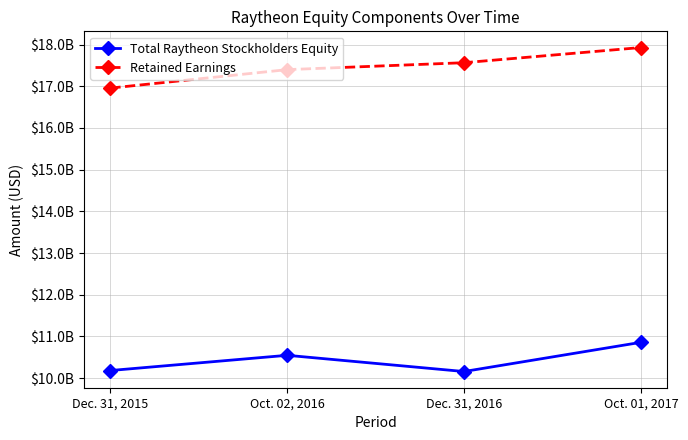

Reading left to right, list all the values displayed in this chart.

Total Raytheon Stockholders Equity: Dec. 31, 2015=10181000000	Oct. 02, 2016=10546000000	Dec. 31, 2016=10157000000	Oct. 01, 2017=10857000000
Retained Earnings: Dec. 31, 2015=16956000000	Oct. 02, 2016=17399000000	Dec. 31, 2016=17565000000	Oct. 01, 2017=17929000000